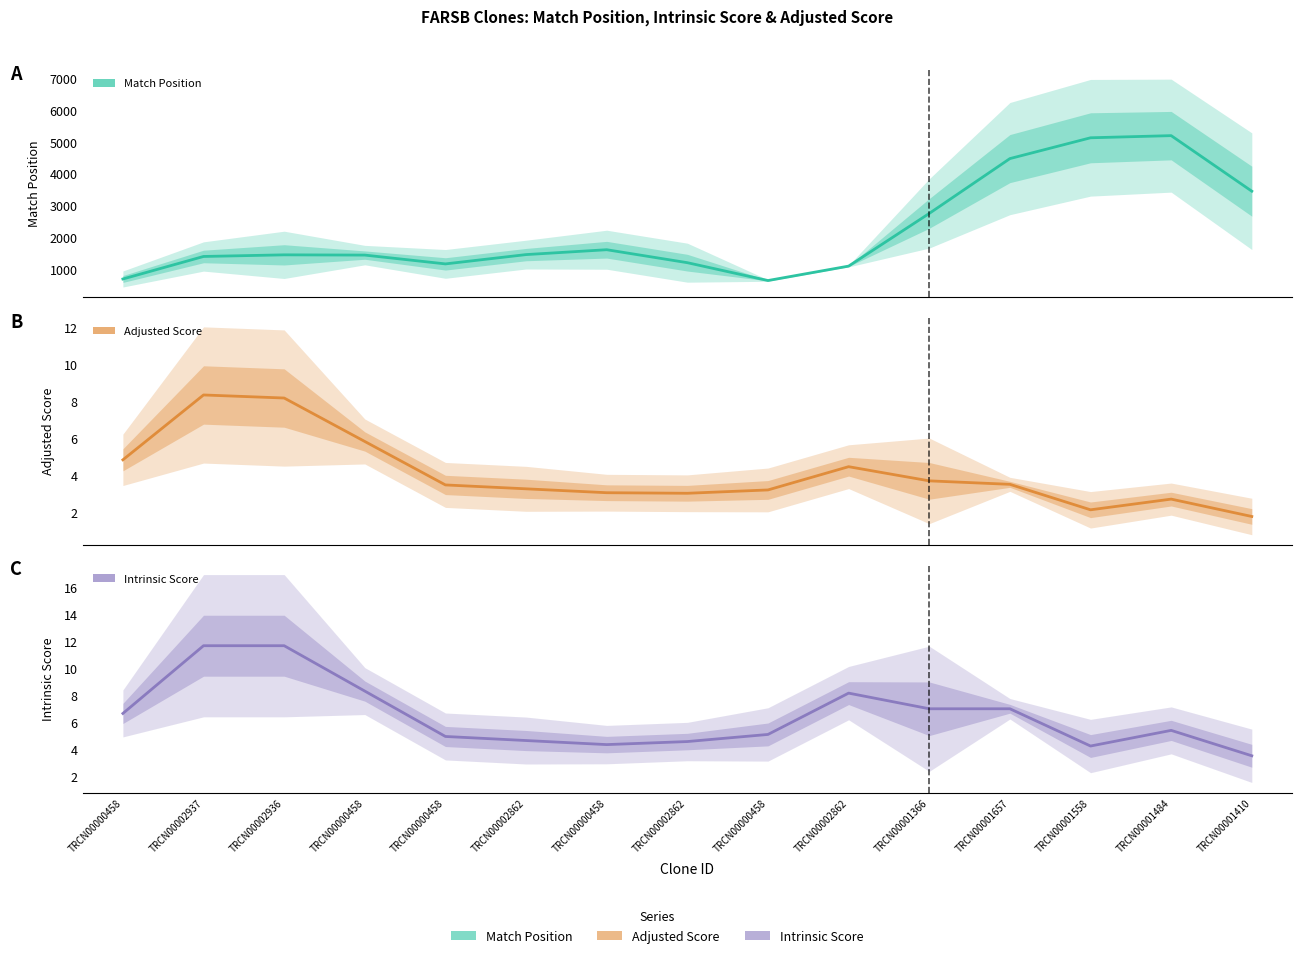

At which label is Adjusted Score closest to 5?

TRCN00000458